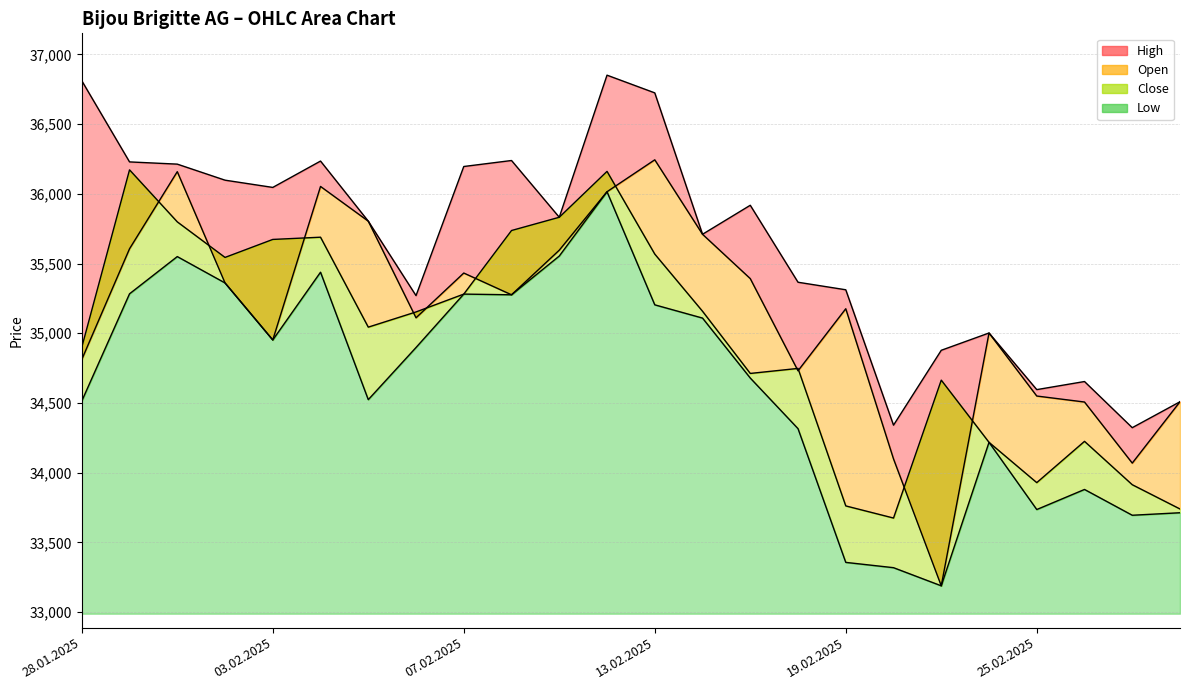

What is the smallest value displayed?

33189